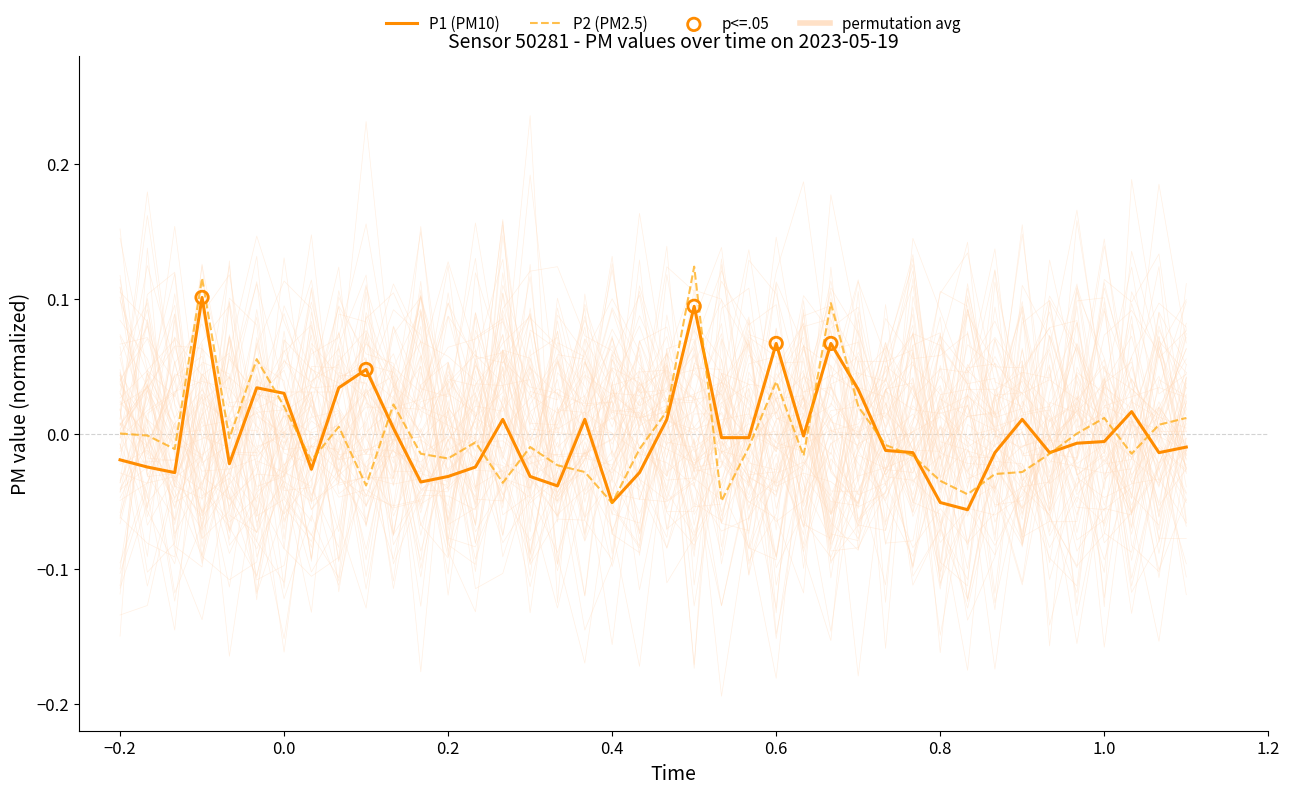

Is the value of P2 (PM2.5) at 0.0 greater than the value of P1 (PM10) at 0.6?

No